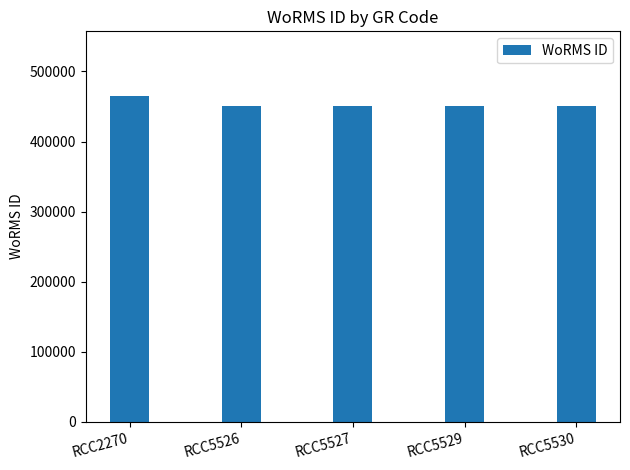

True or false: the data shows 729485 at RCC5527.

False